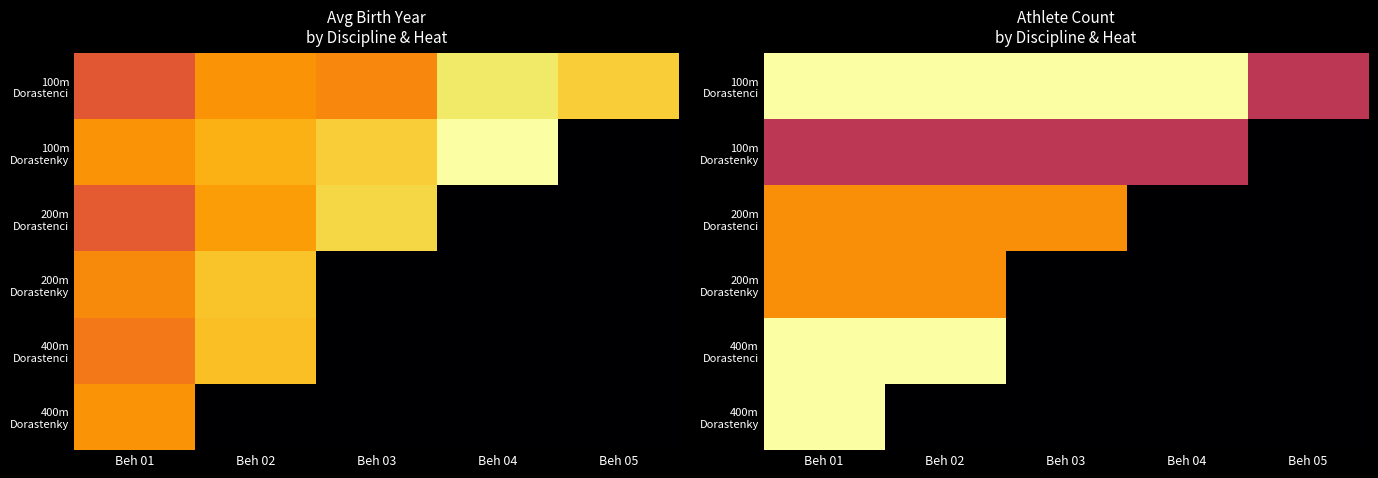

Is it true that 100m Dorastenky equals 4 at Beh 02?

True